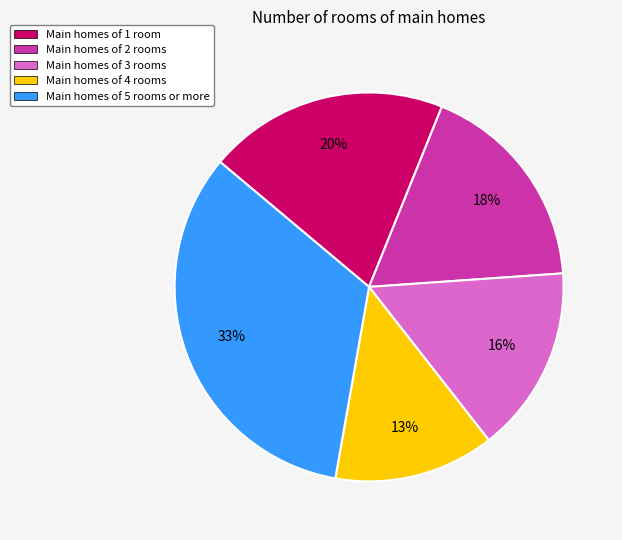

Is it true that Main homes of 3 rooms is 16% of the pie?

True